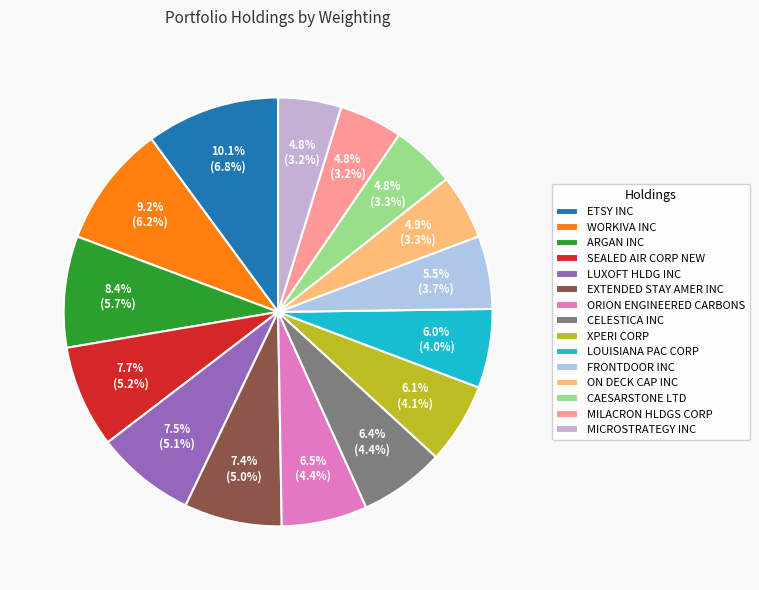

To the nearest percent, what percentage of the pie is MILACRON HLDGS CORP?

5%